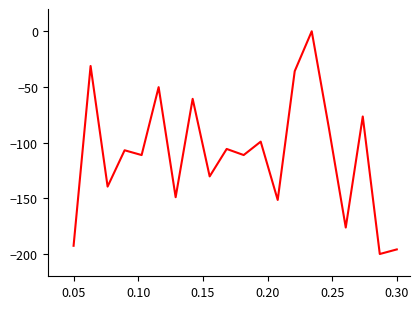

What is the difference between the maximum and minimum values?

200.0